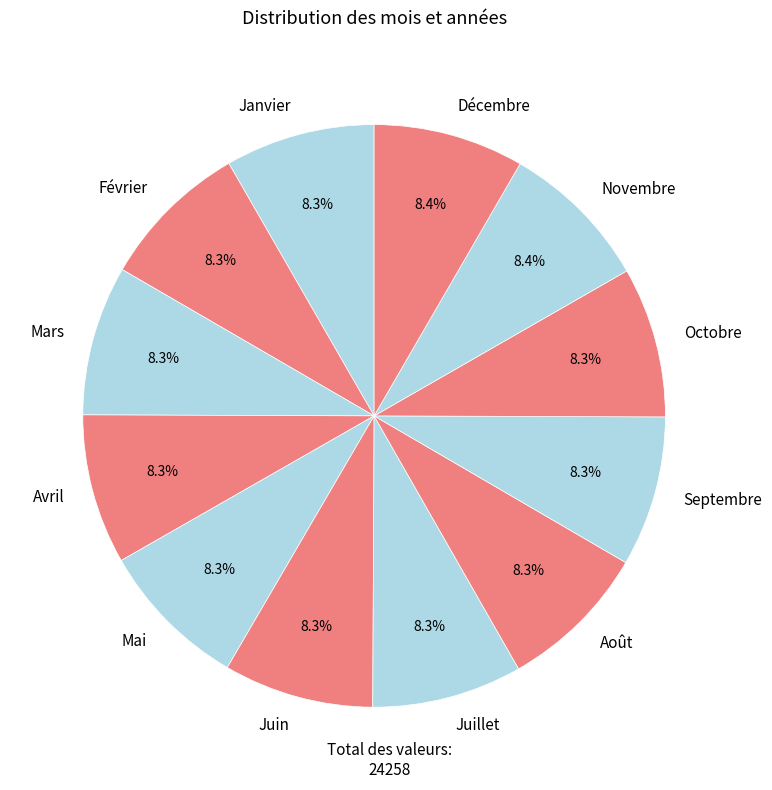

What is the ratio of the value at Mai to the value at Août?

1.0